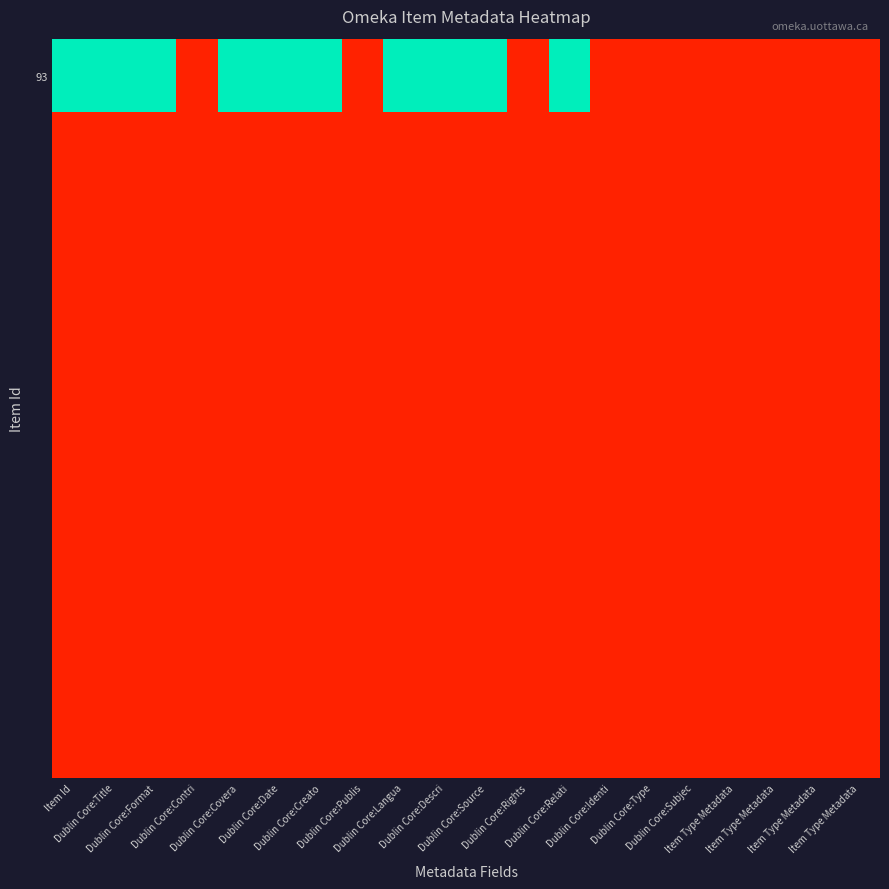

Which series has the widest spread of values?

93